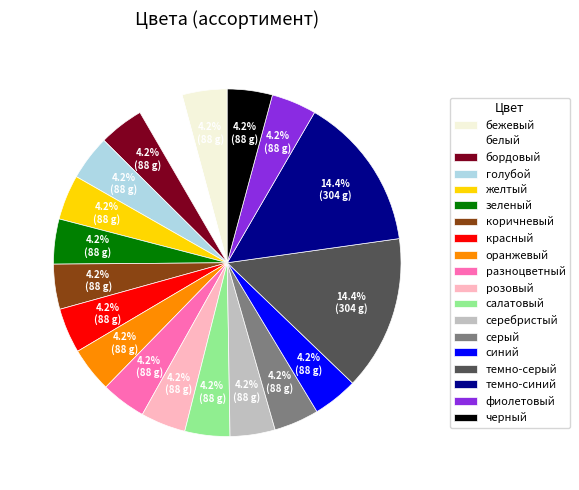

How much of the chart is everything except зеленый?

95.8%